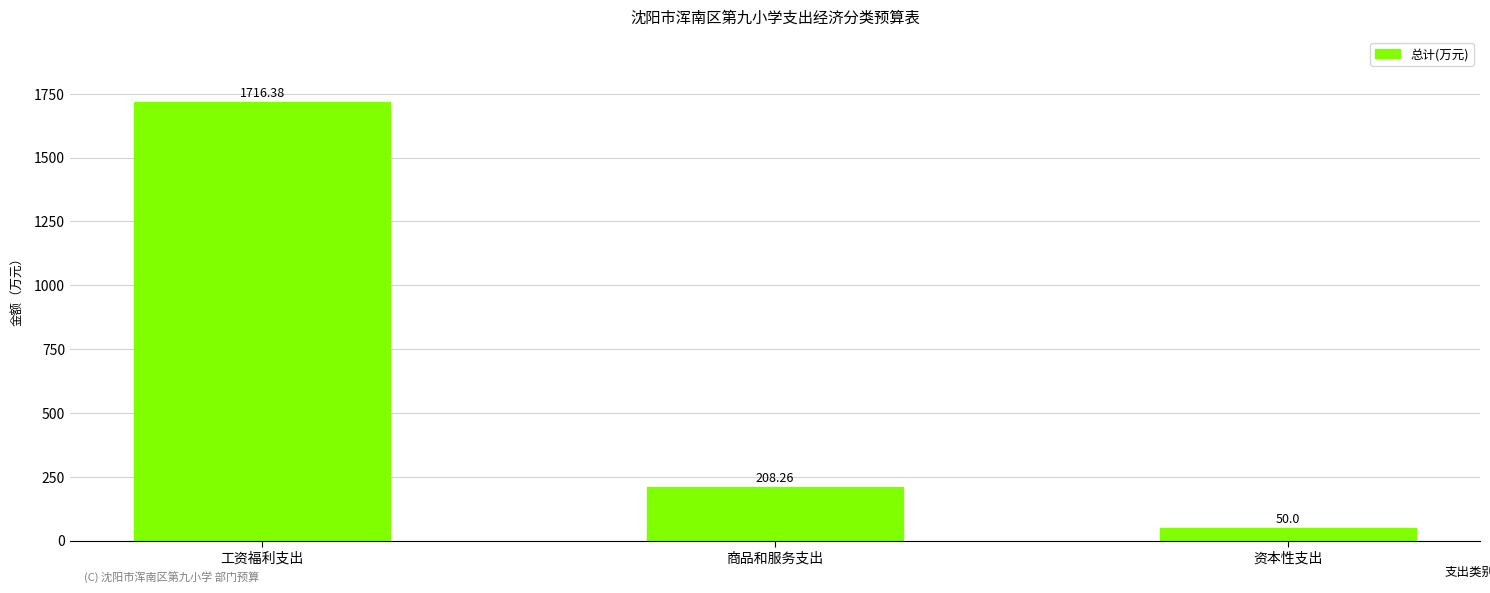

What is the greatest value displayed?

1716.4